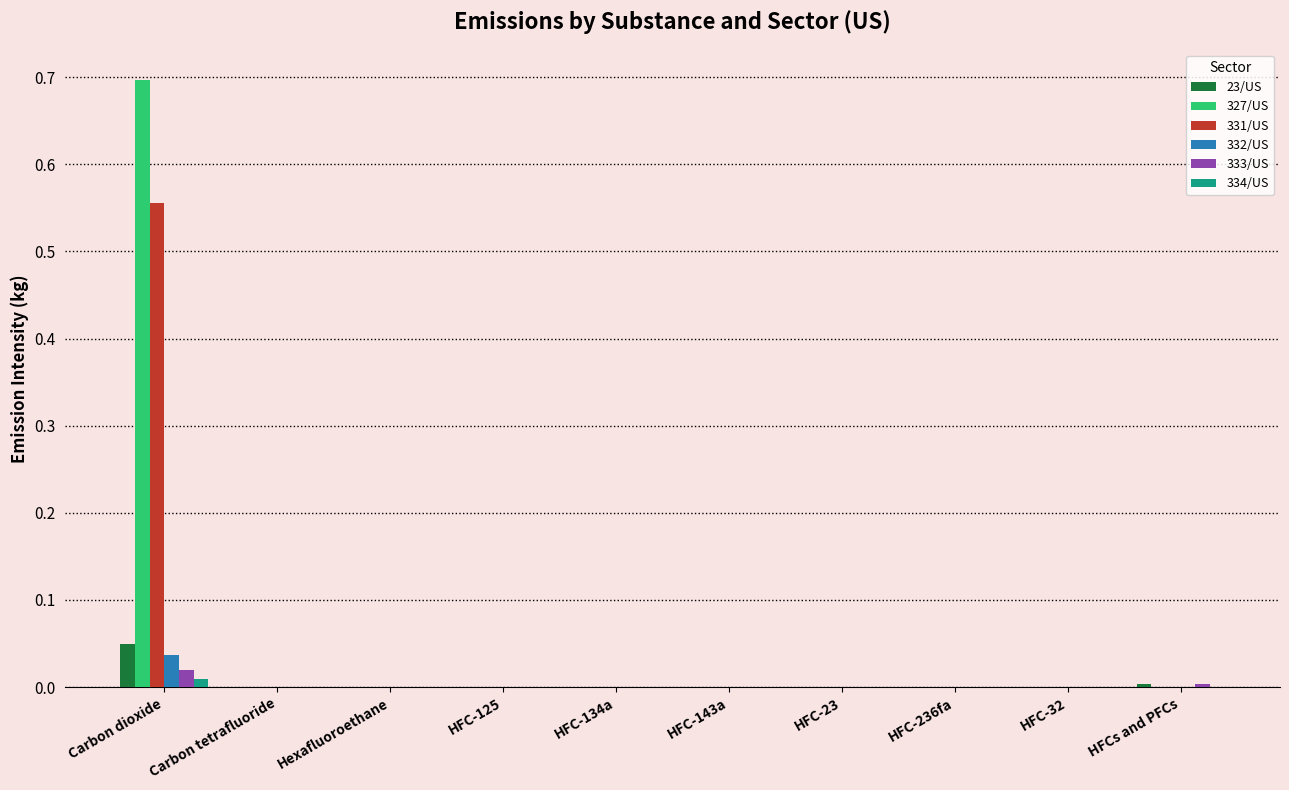

What is the maximum value shown in the chart?

0.7